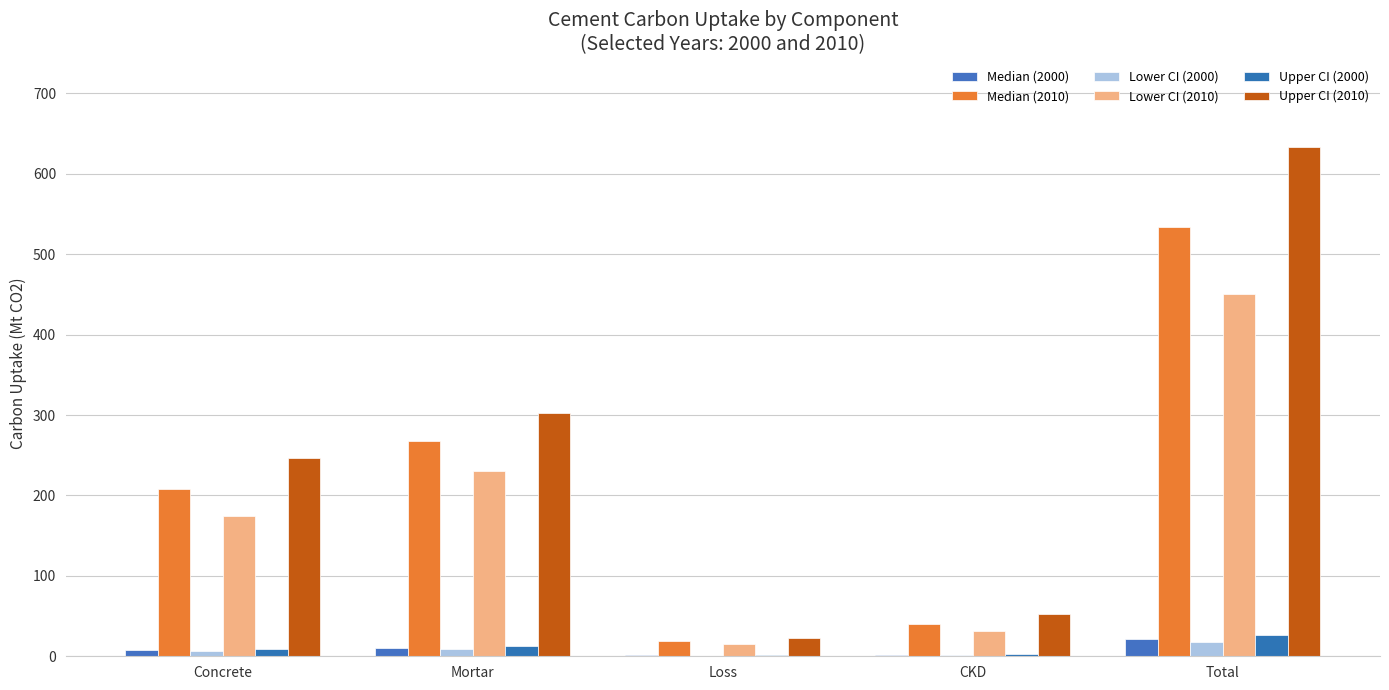

What is the label of the 3rd bar from the left?

Loss